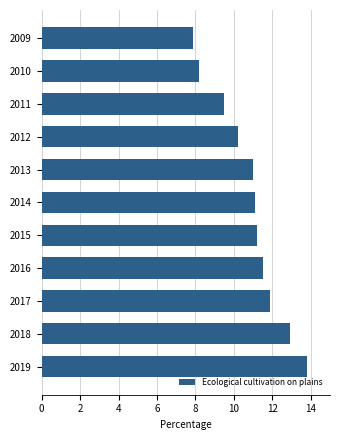

Which category has the highest value across all series?

2019